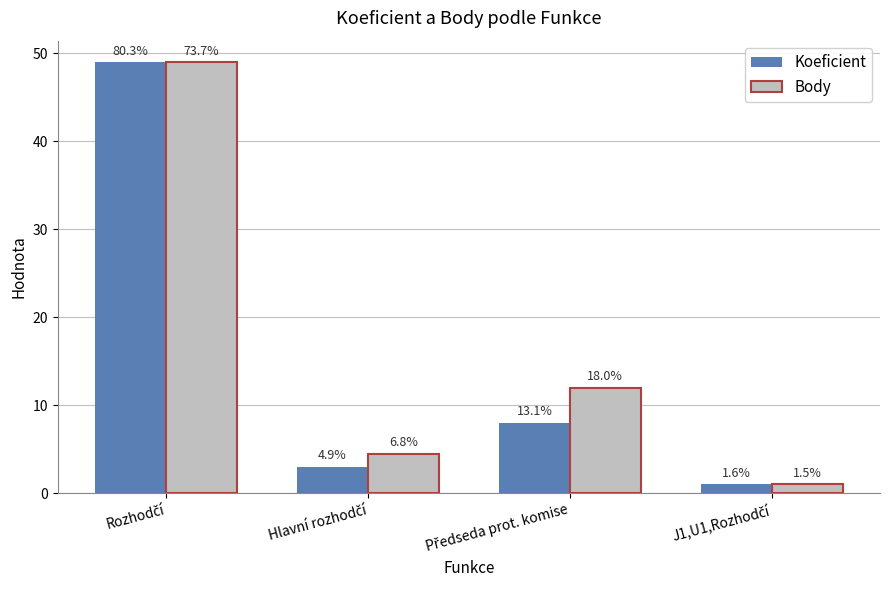

At which label does Body first exceed 12?

Rozhodčí